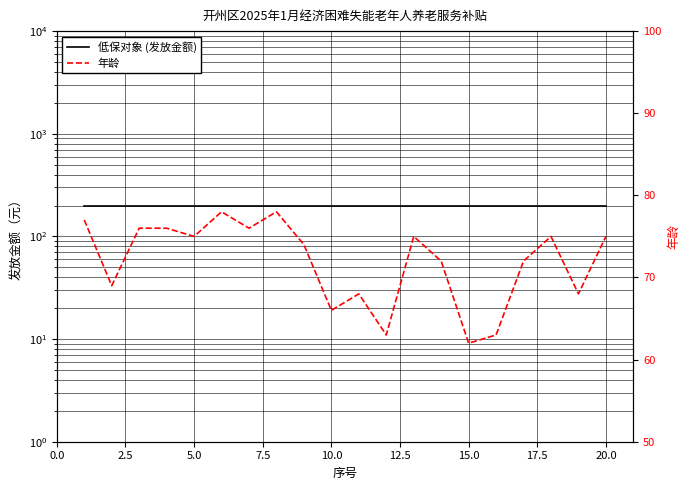

How many lines are shown in the chart?

2